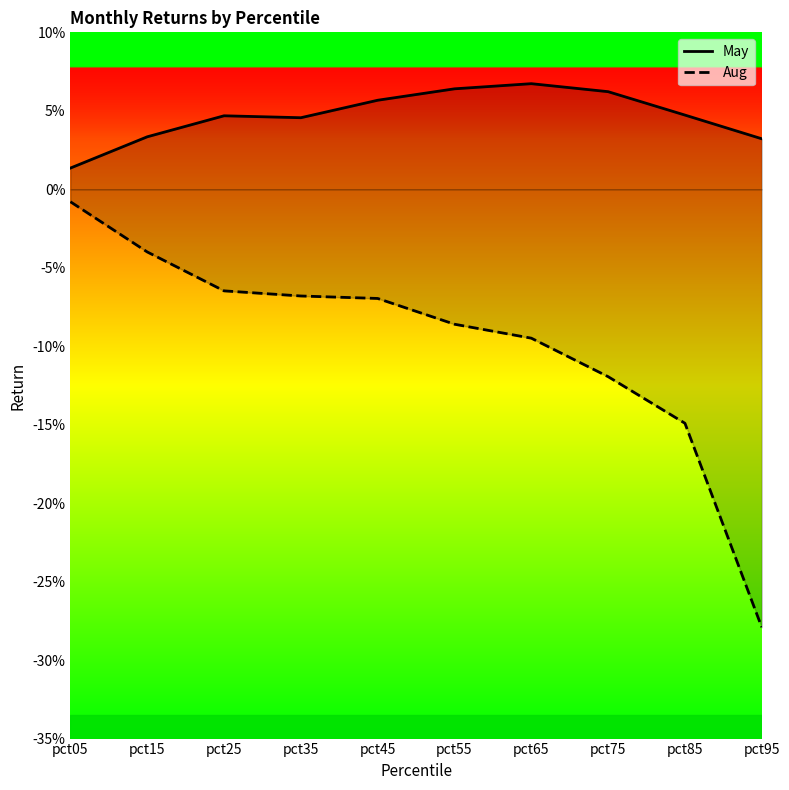

True or false: Aug and May intersect in this chart.

False